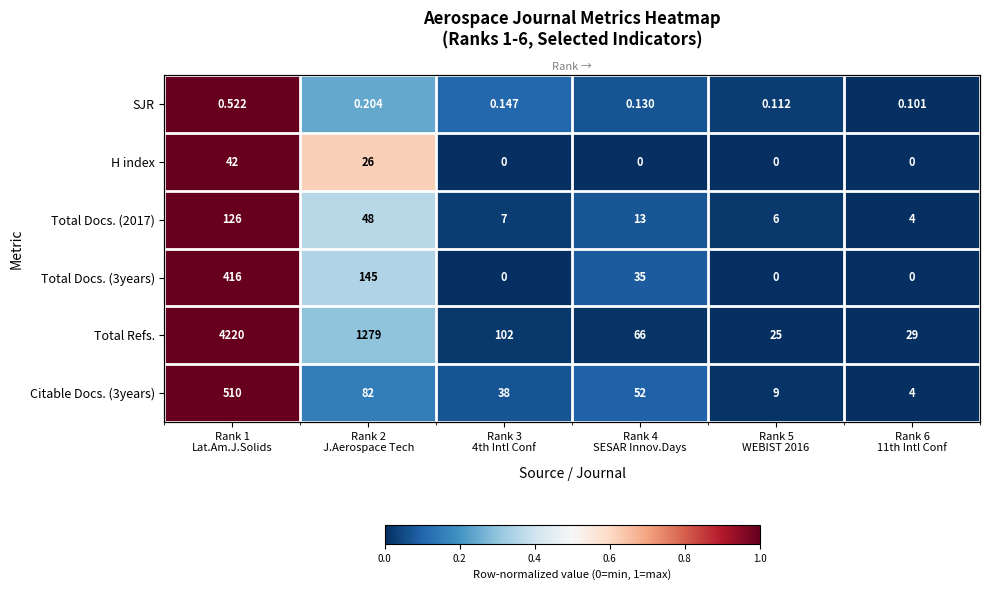

At which category is the sum across all series the highest?

Rank 1
Lat.Am.J.Solids